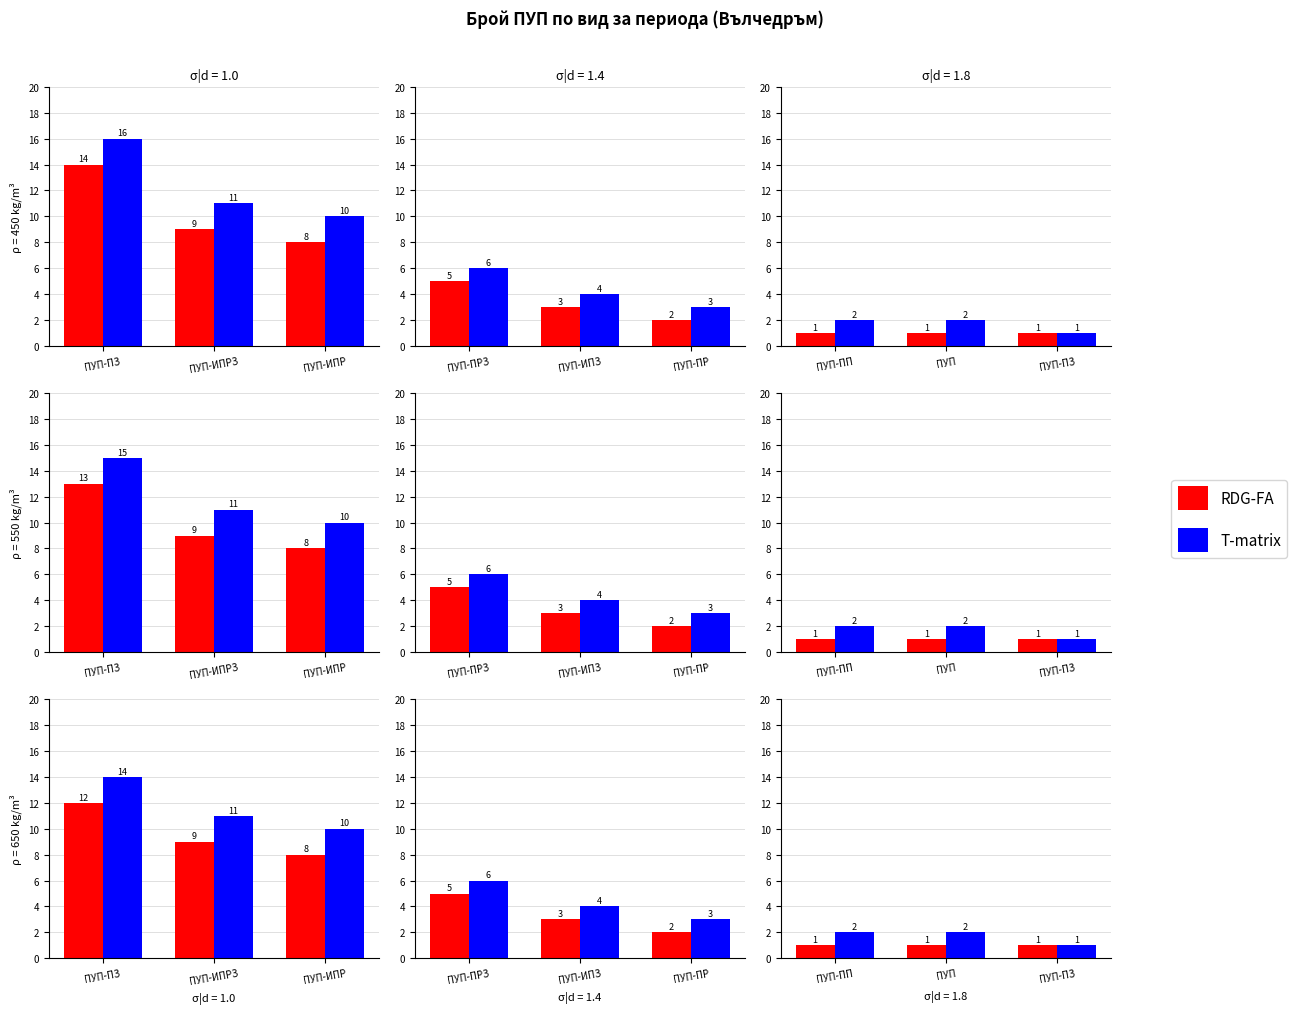

Rank the series by their average value, from lowest to highest.

RDG-FA, T-matrix